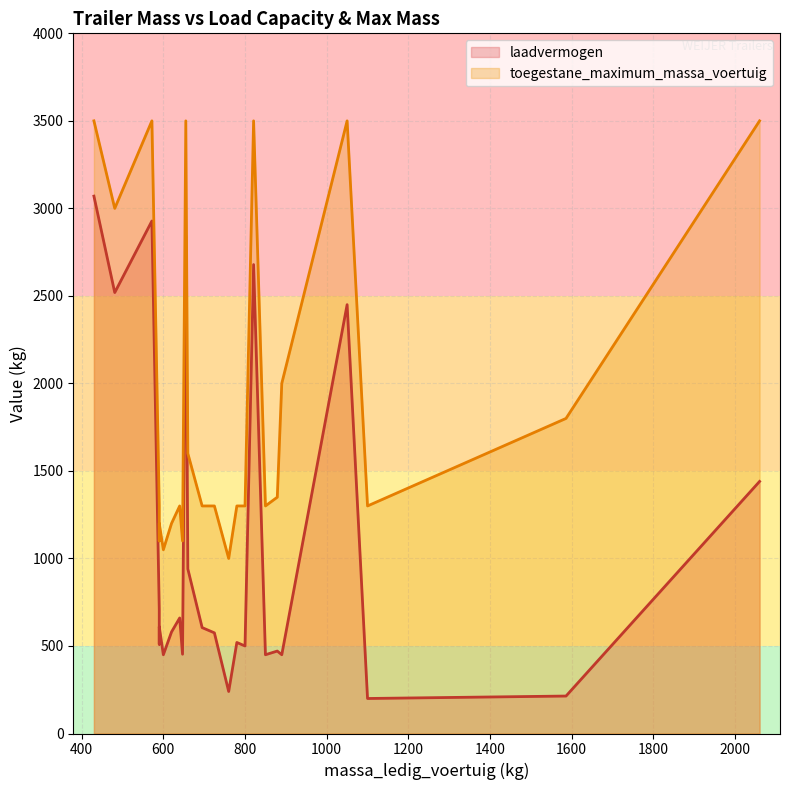

How many series are shown in this chart?

2